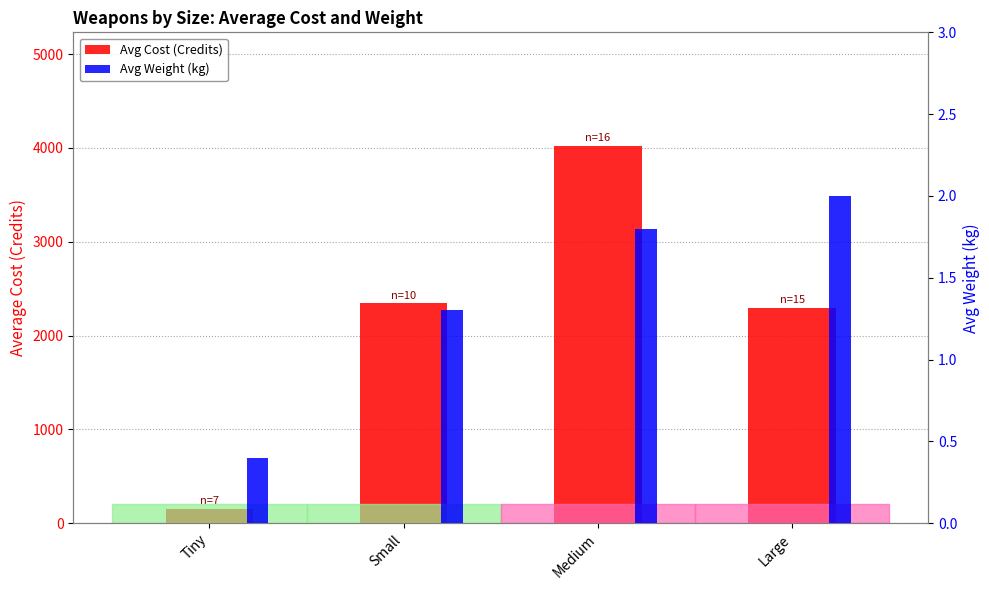

The Avg Weight (kg) series shows 2.0 at Large. True or false?

True